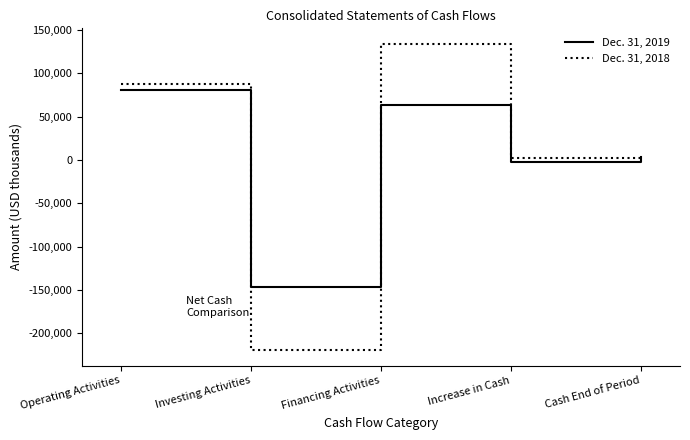

What is the spread (max minus min) of values at Investing Activities?

73178